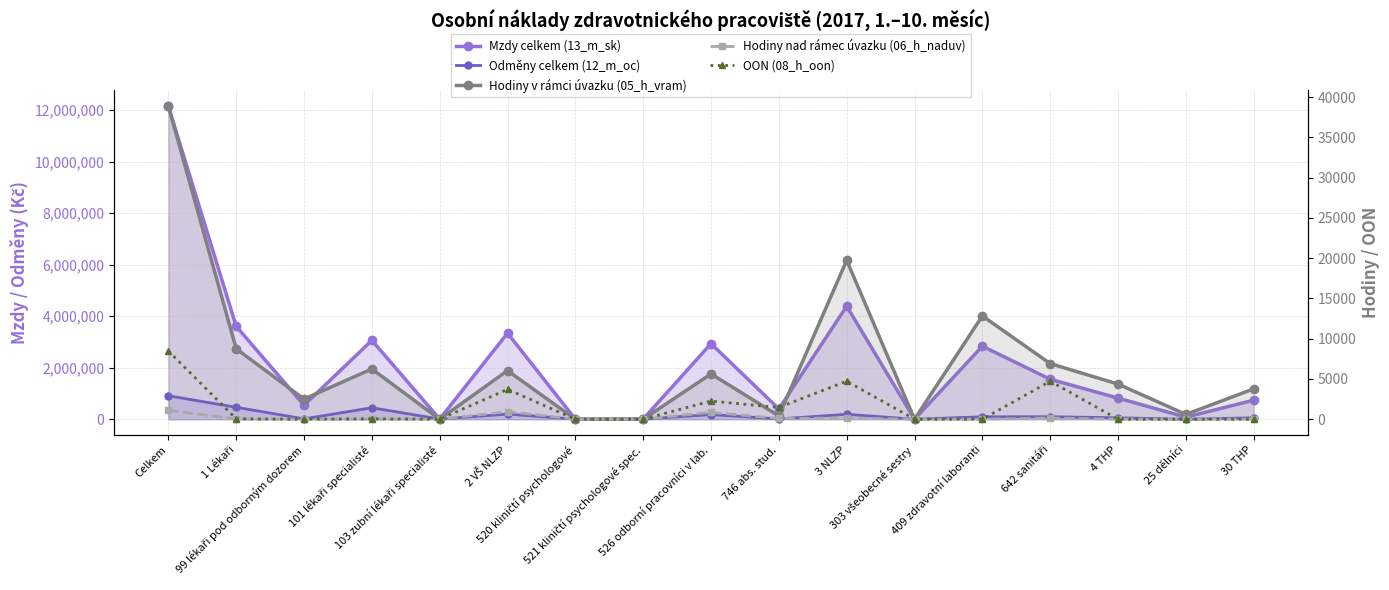

At 1 Lékaři, list the series in order from smallest to largest.

Hodiny nad rámec úvazku (06_h_naduv), OON (08_h_oon), Hodiny v rámci úvazku (05_h_vram), Odměny celkem (12_m_oc), Mzdy celkem (13_m_sk)